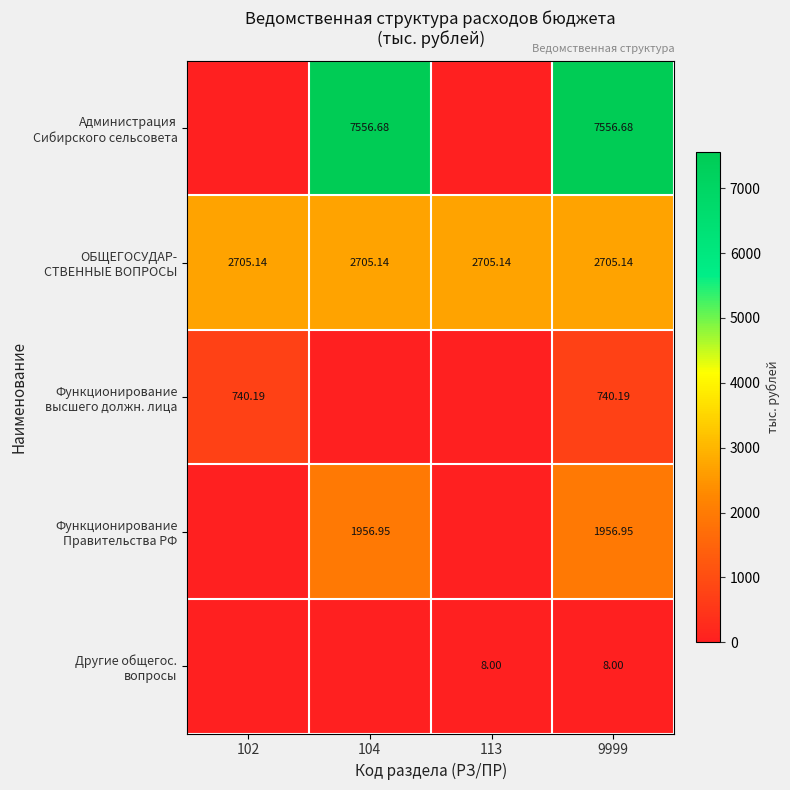

Which series has the largest total across all categories?

Администрация Сибирского сельсовета